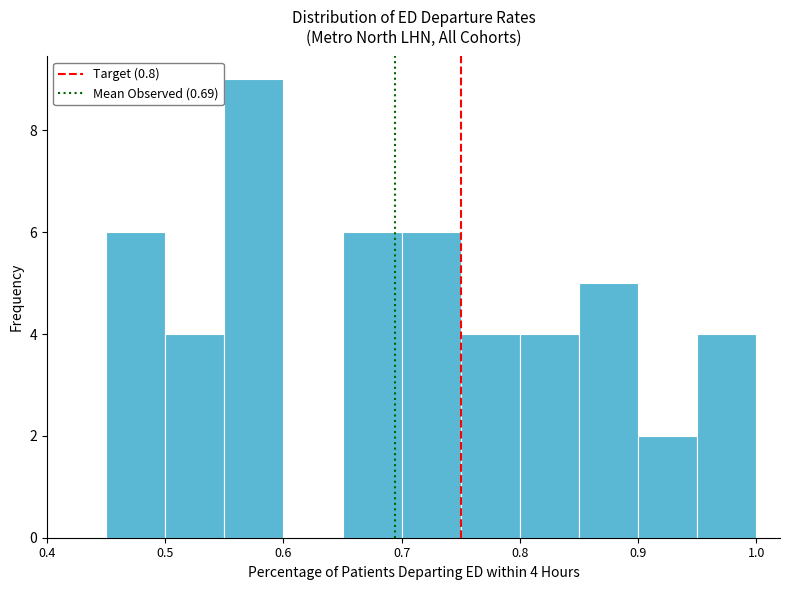

Over which range of the x-axis is the bar tallest?

0.55 to 0.60